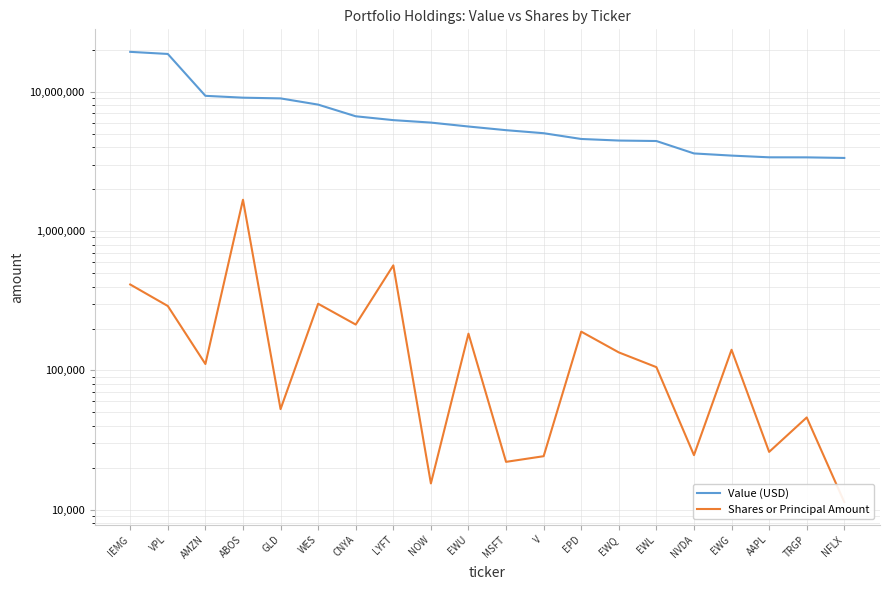

How many data points in Value (USD) are less than 5628624?

10